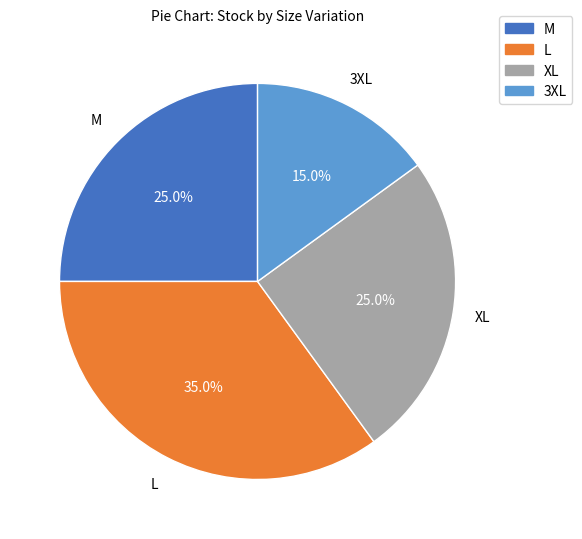

Does XL represent more than half of the total?

No